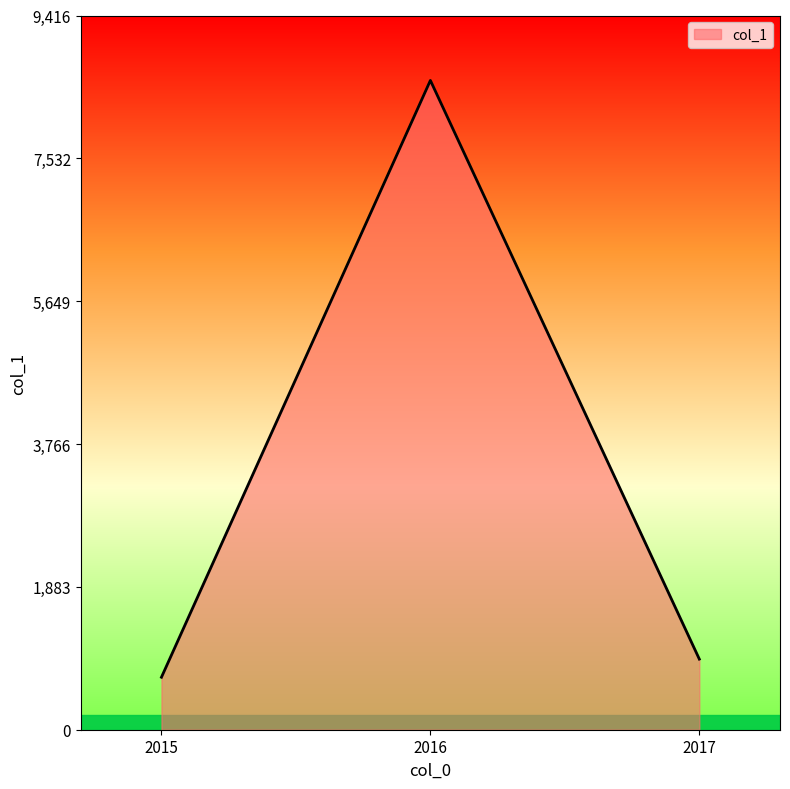

What is the sum of the values at 2015 and 2016?

9252